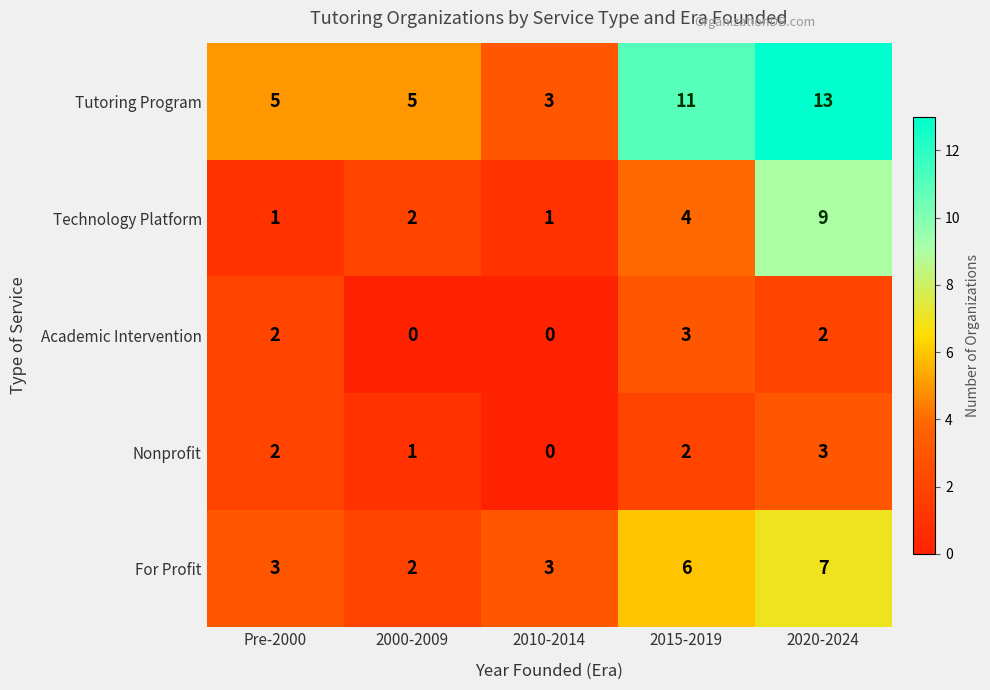

What is the total value across all series at 2010-2014?

7